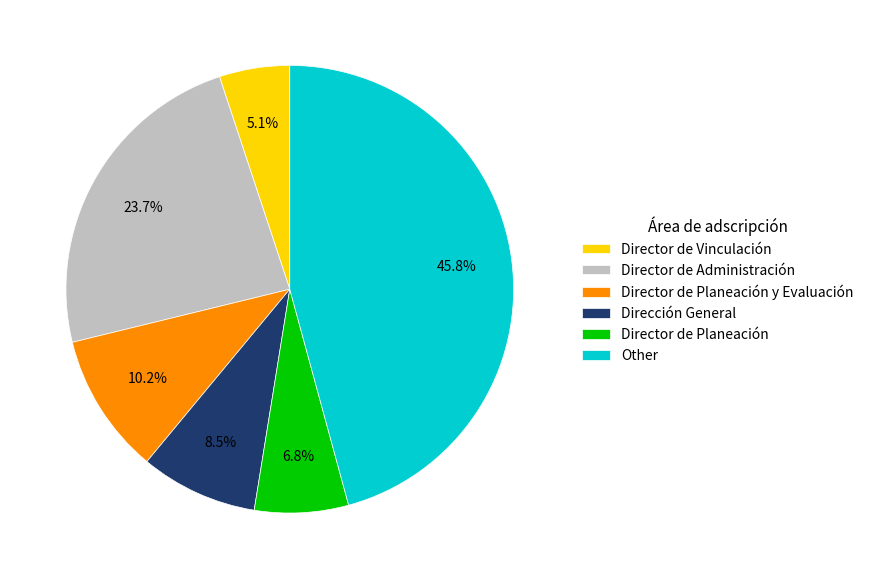

To the nearest percent, what portion does Director de Administración represent?

24%